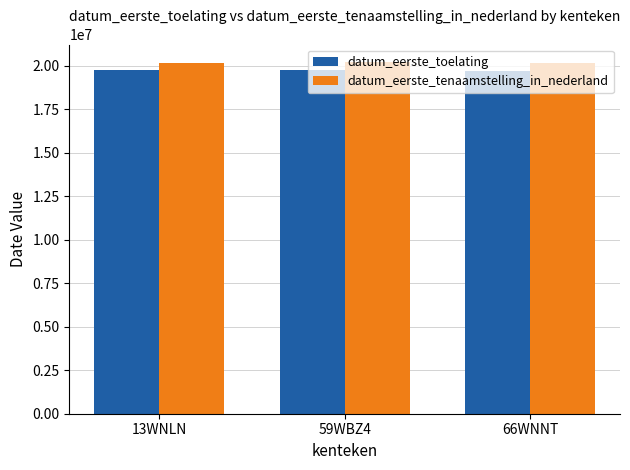

What is the difference between the highest and lowest values at 59WBZ4?

450991